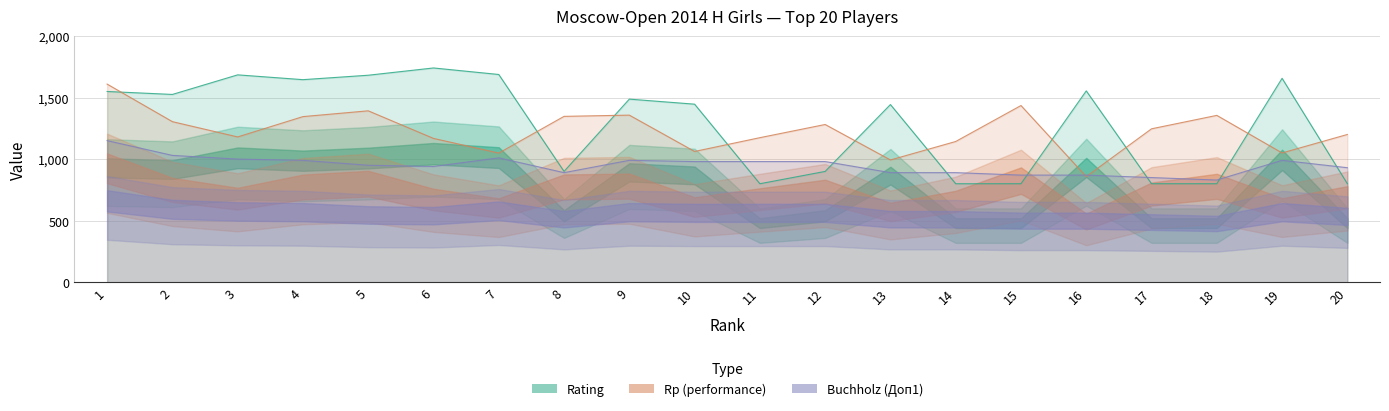

What are all the series names shown in the legend?

Rating, Rp (performance), Buchholz (Доп1)